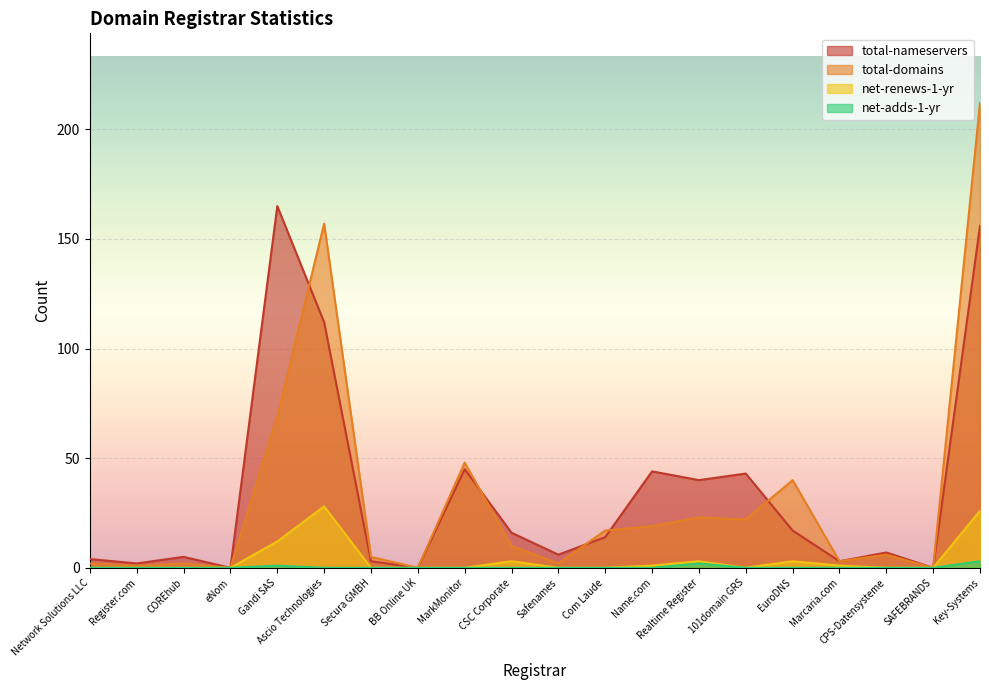

Rank the series at Com Laude from highest to lowest value.

total-domains, total-nameservers, net-renews-1-yr, net-adds-1-yr